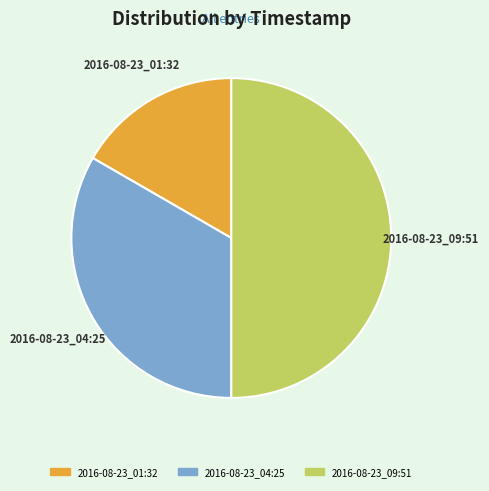

Approximately how many times larger is the value at 2016-08-23_04:25 compared to 2016-08-23_09:51?

0.7